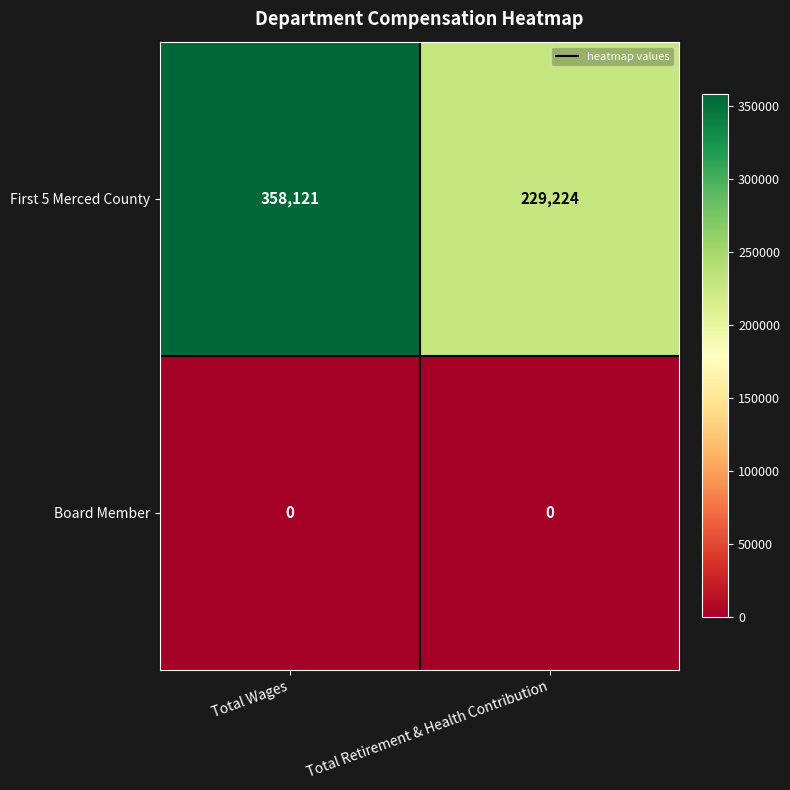

Which label corresponds to the largest value in the chart?

Total Wages